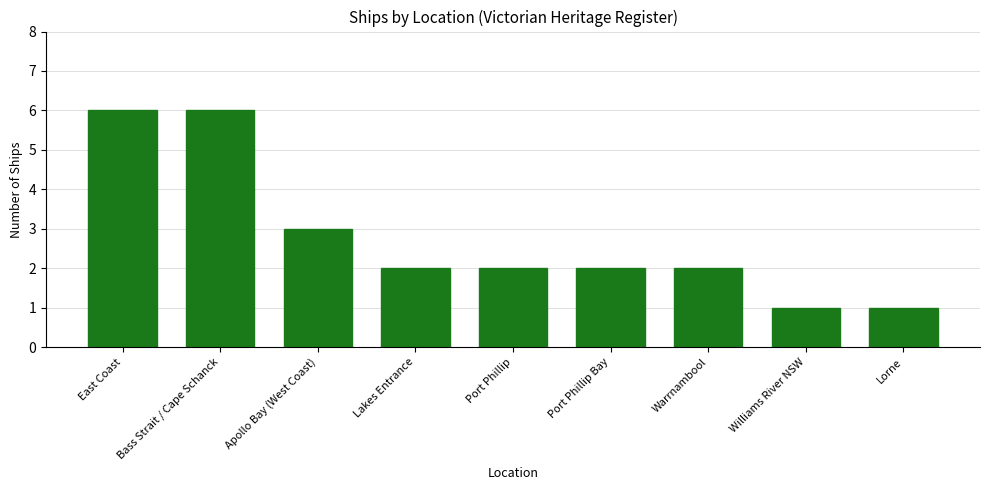

What is the change in value from East Coast to Port Phillip?

-4